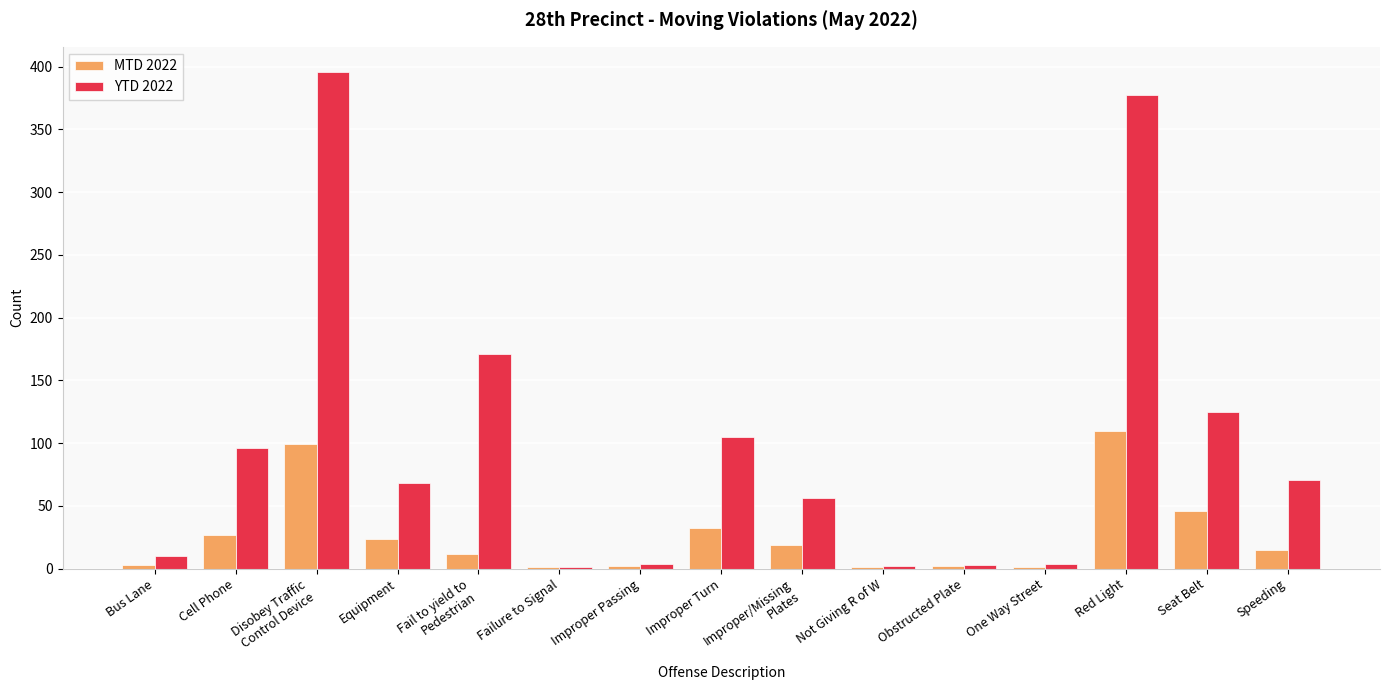

Where is YTD 2022 nearest to the value 198?

Fail to yield to
Pedestrian